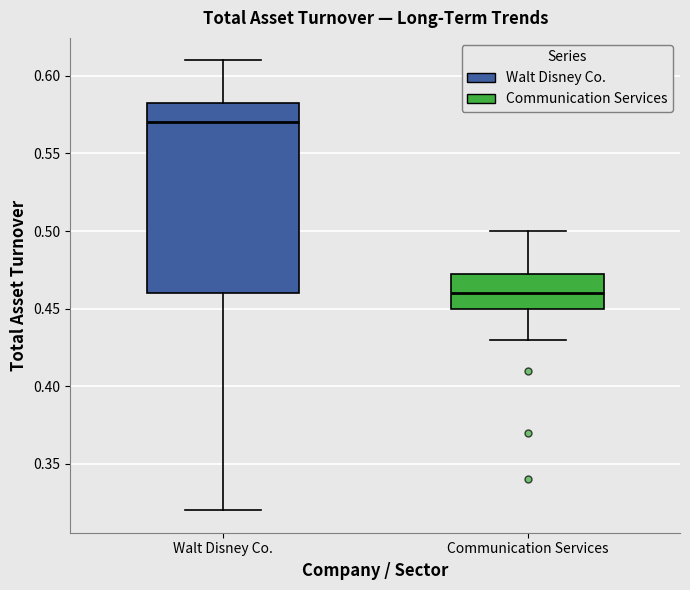

Where is the upper edge of the box for Walt Disney Co. on the y-axis? The values are not printed on the chart, so give them approximately, as read against the axis.

0.585